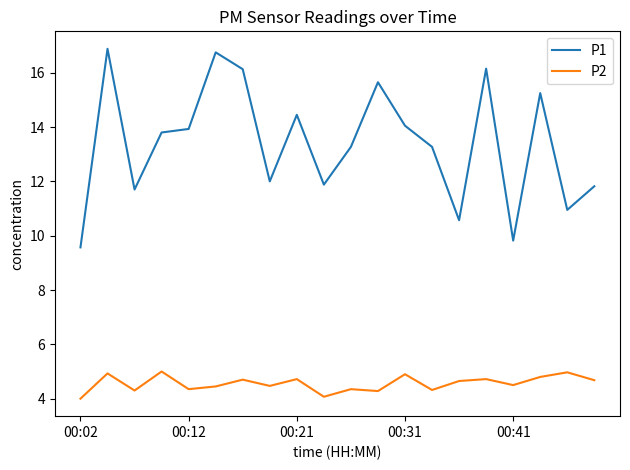

What are all the series names shown in the legend?

P1, P2